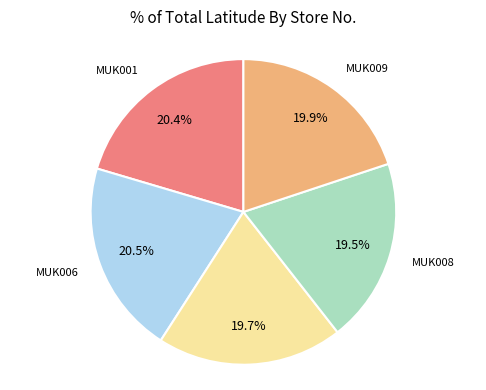

Does any single category account for the majority?

No